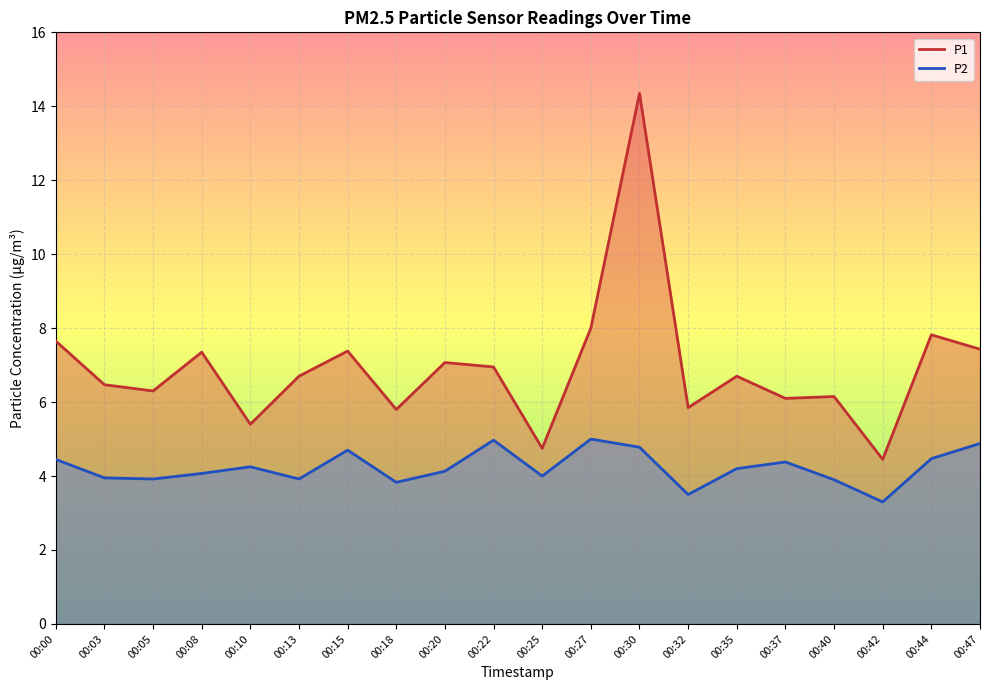

True or false: P2 and P1 intersect in this chart.

False